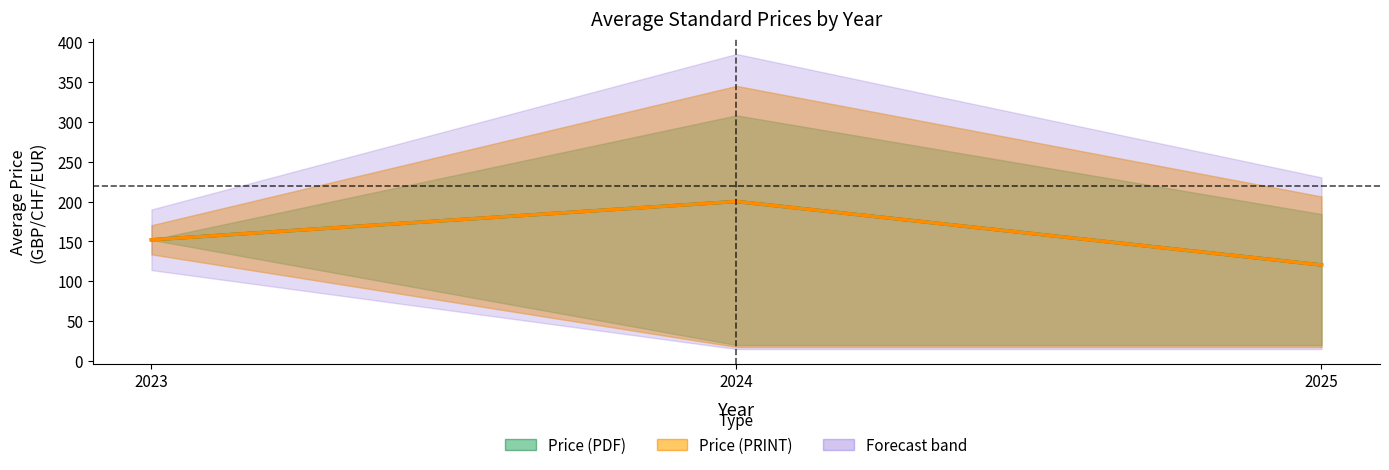

The Price (PDF) series shows 120.4 at 2025. True or false?

True